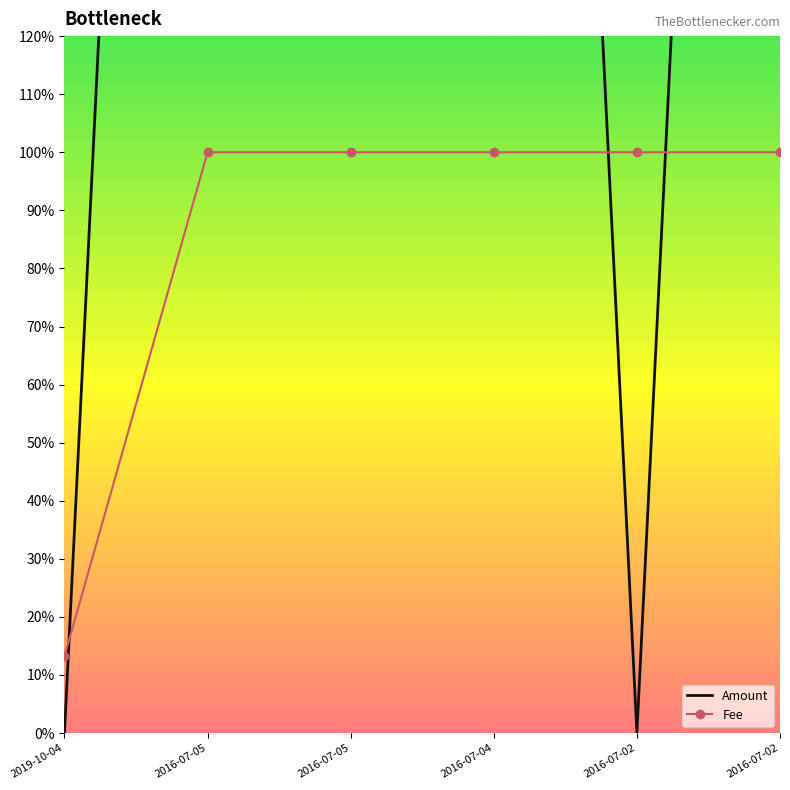

The value of Fee at 2016-07-02 is 0.5. True or false?

False